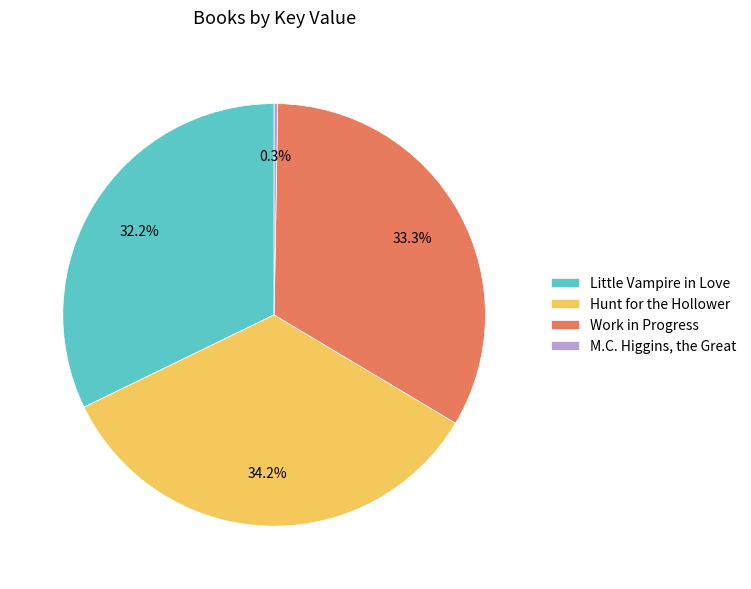

Which category has the biggest portion of the pie?

Hunt for the Hollower